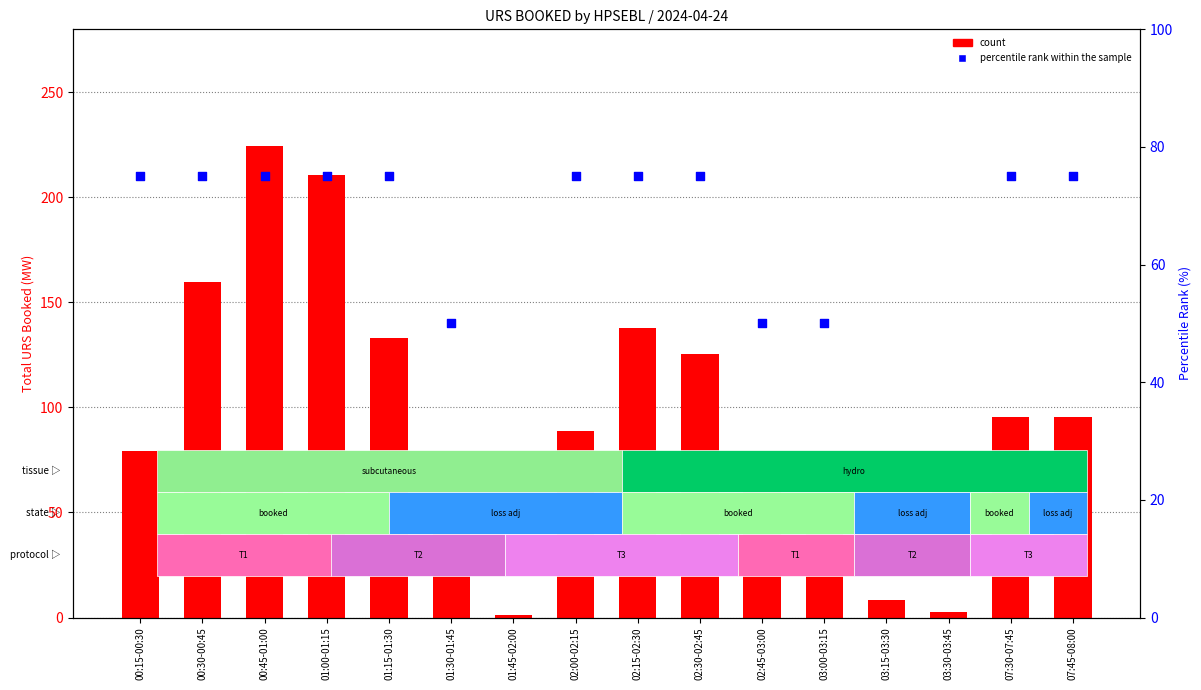

At which category is the sum across all series the highest?

00:45-01:00